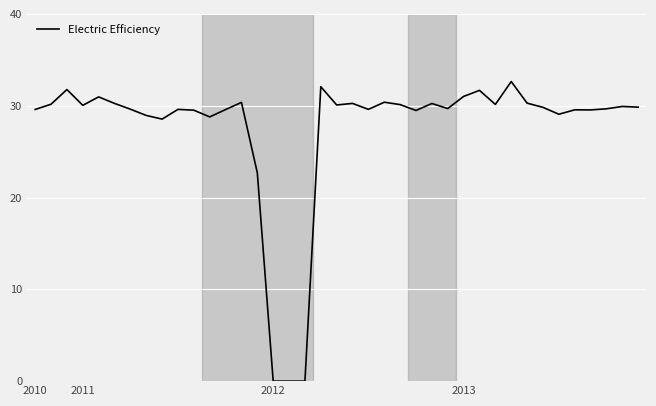

What is the difference between the maximum and minimum values?

32.6